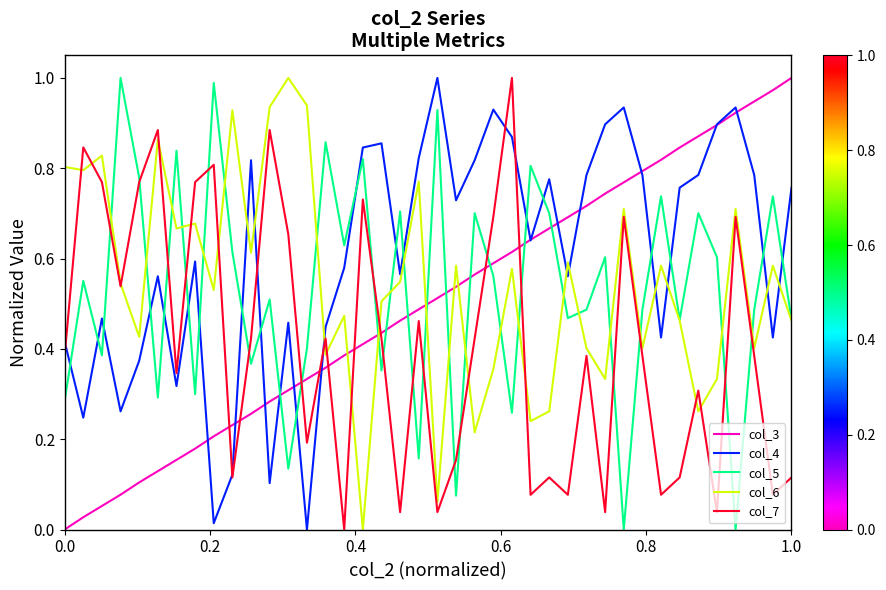

Which series ends up on top after the final intersection of col_3 and col_6?

col_3